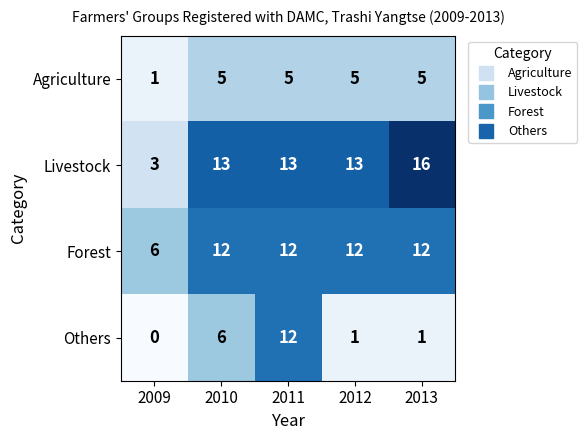

What is the average value of the Livestock series?

12